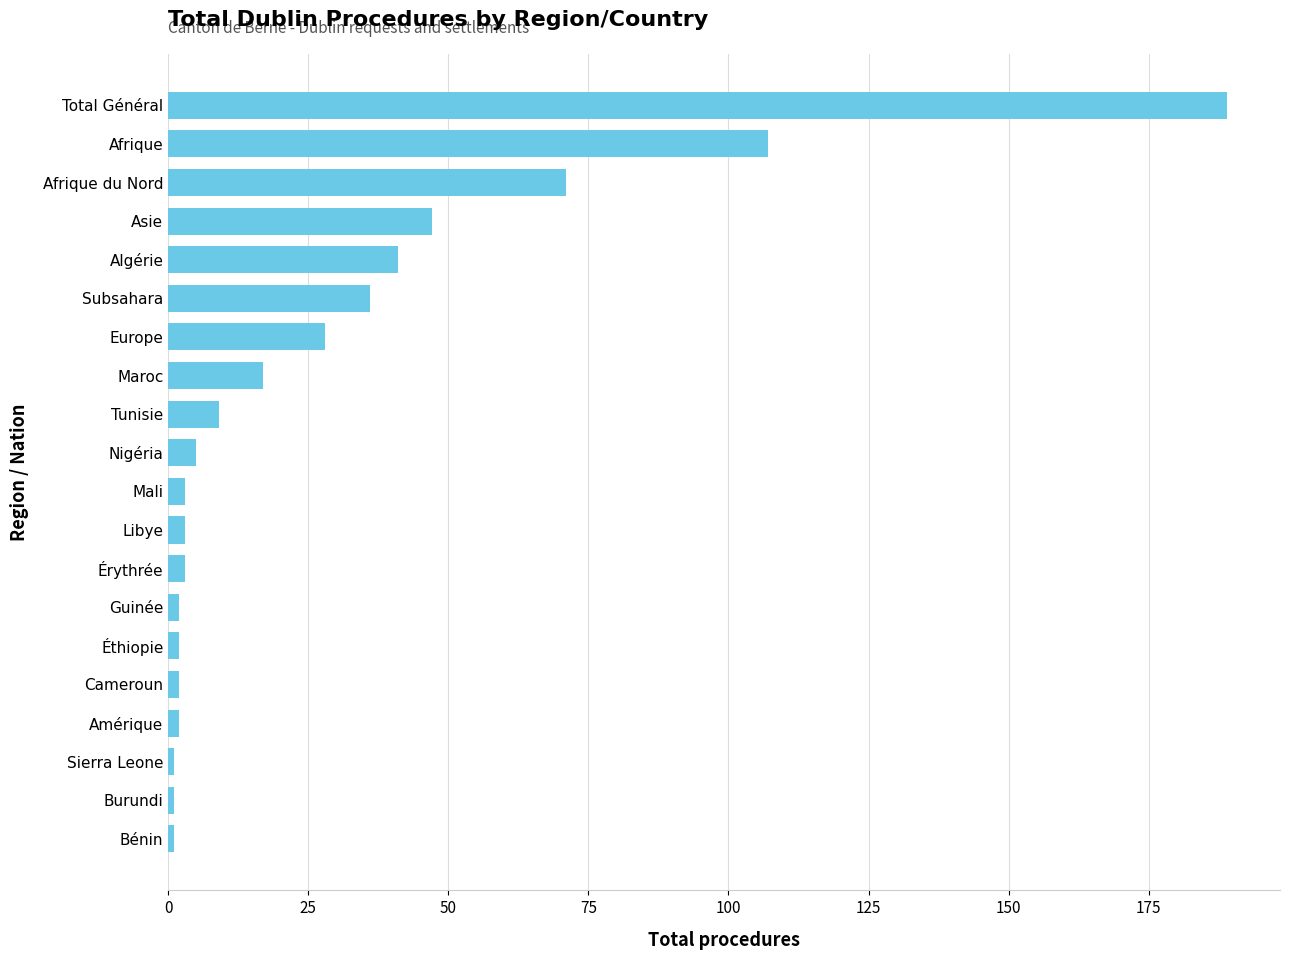

Reading top to bottom, transcribe all the data shown in this chart.

Total Général=189	Afrique=107	Afrique du Nord=71	Asie=47	Algérie=41	Subsahara=36	Europe=28	Maroc=17	Tunisie=9	Nigéria=5	Mali=3	Libye=3	Érythrée=3	Guinée=2	Éthiopie=2	Cameroun=2	Amérique=2	Sierra Leone=1	Burundi=1	Bénin=1